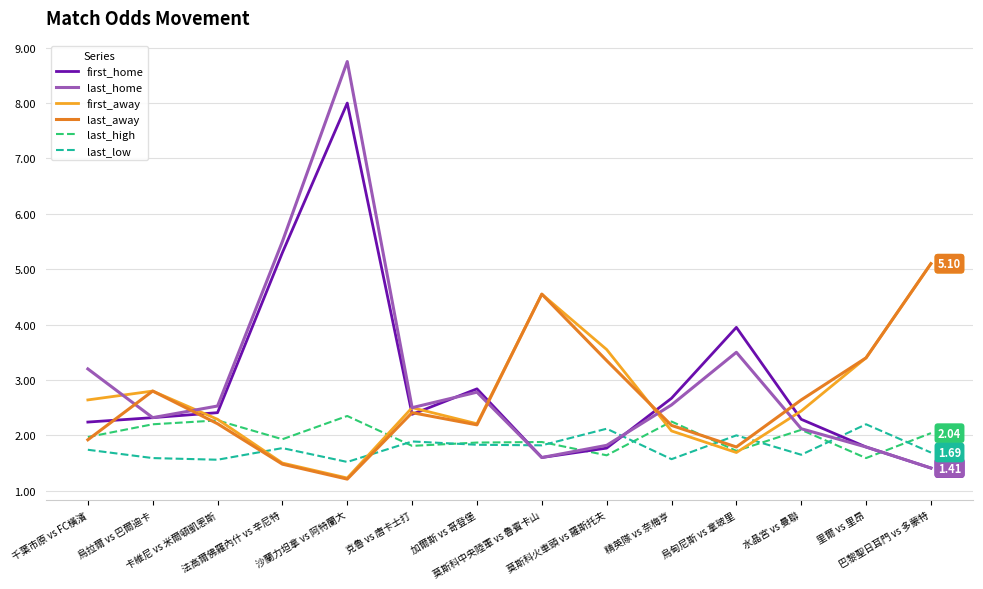

How many distinct data groups are displayed?

6